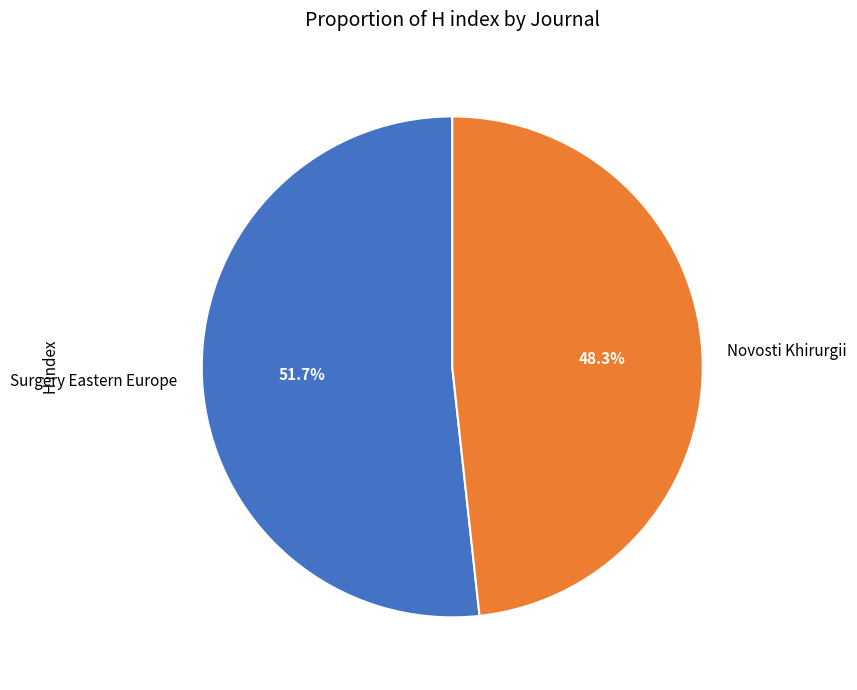

Is there a majority slice in this chart?

Yes